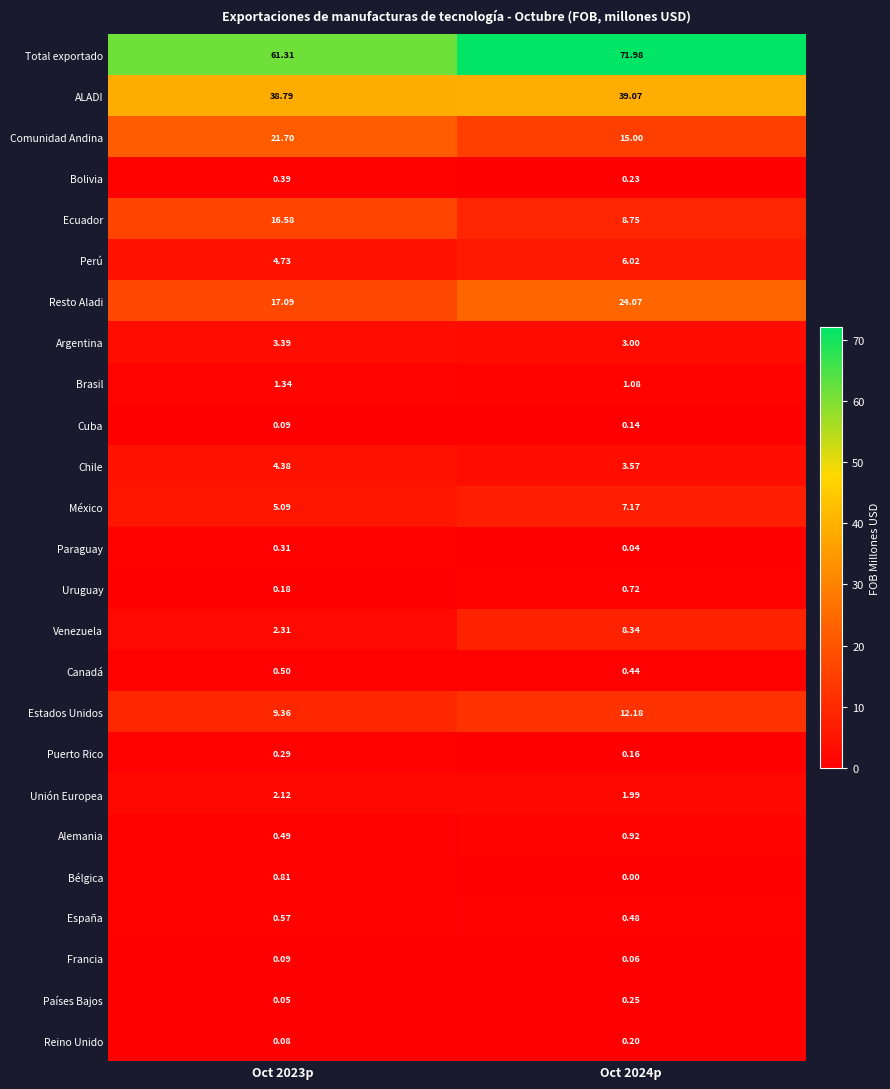

Which series has the largest total across all categories?

Total exportado